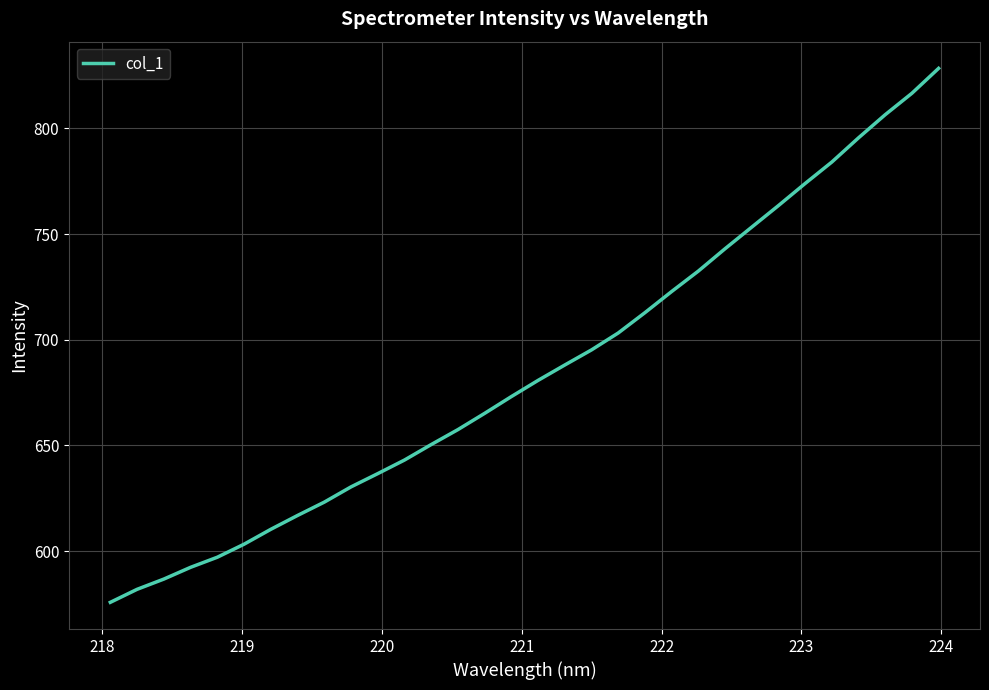

What is the maximum value shown in the chart?

828.5